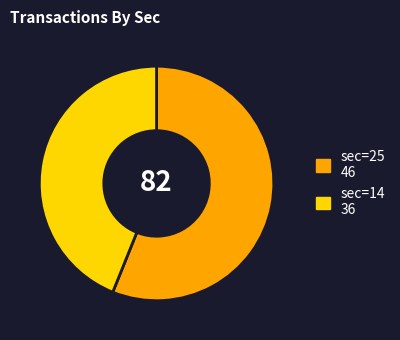

True or false: sec=25 46 accounts for 50% of the total.

False